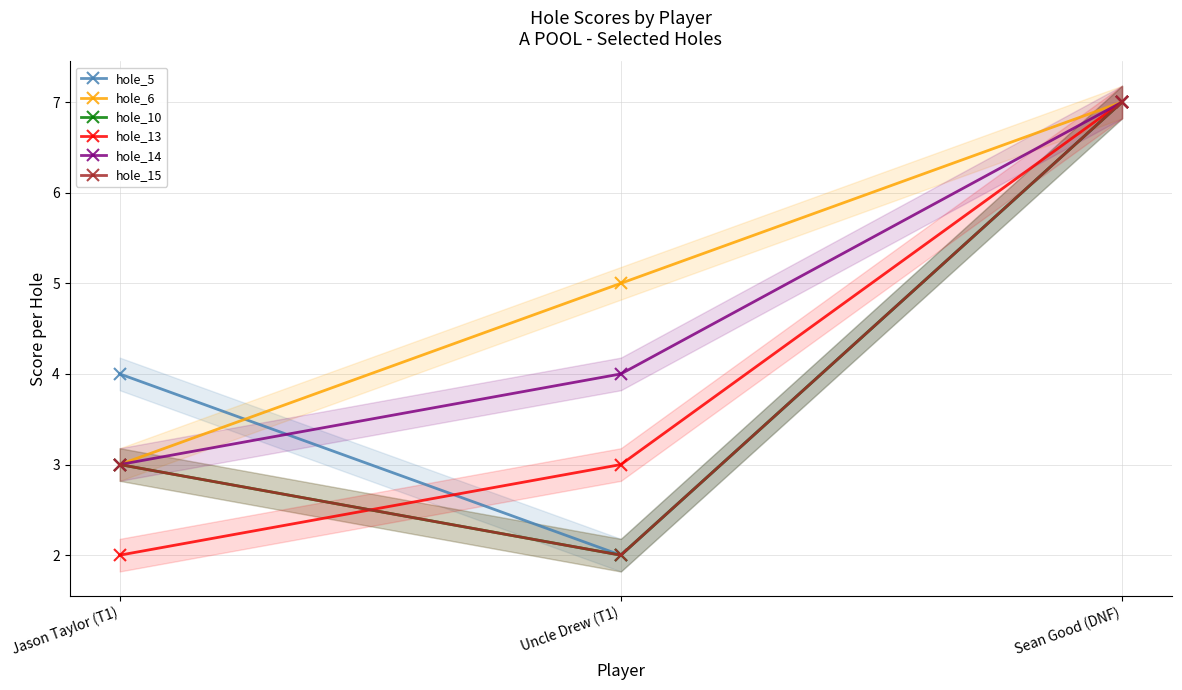

What position from the left is Sean Good (DNF)?

3